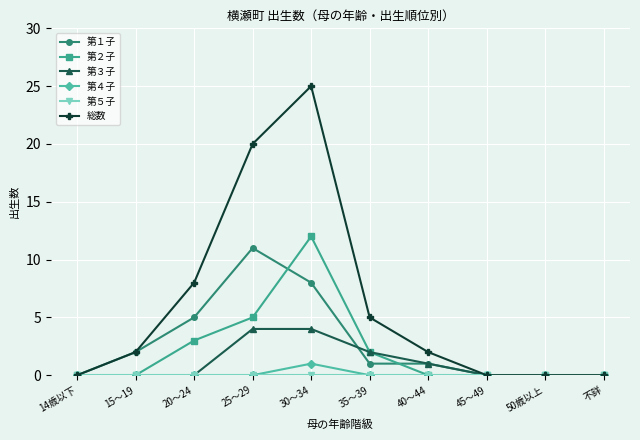

The value of 総数 at 25～29 is 27. True or false?

False